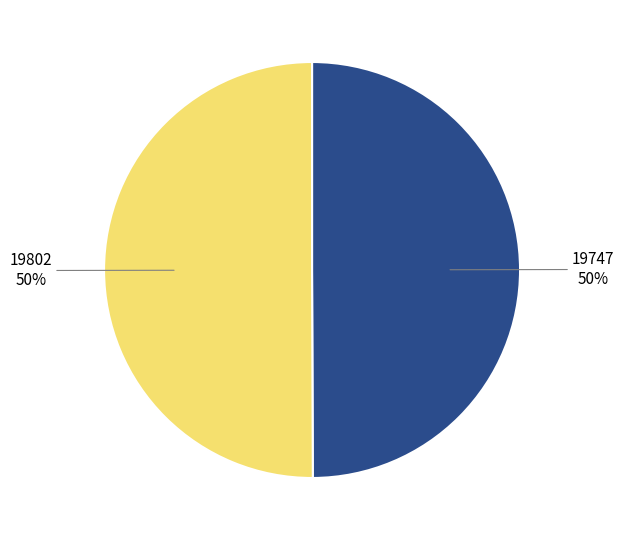

To the nearest percent, what is the average slice percentage?

50%